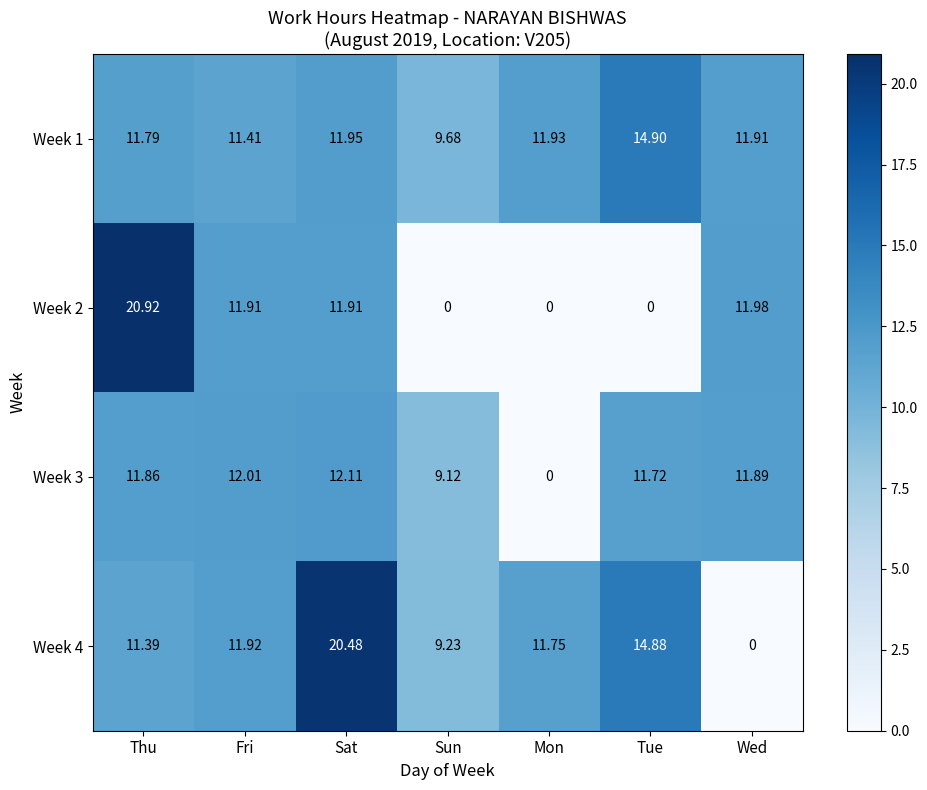

Which category has the highest value in the Week 2 series?

Thu